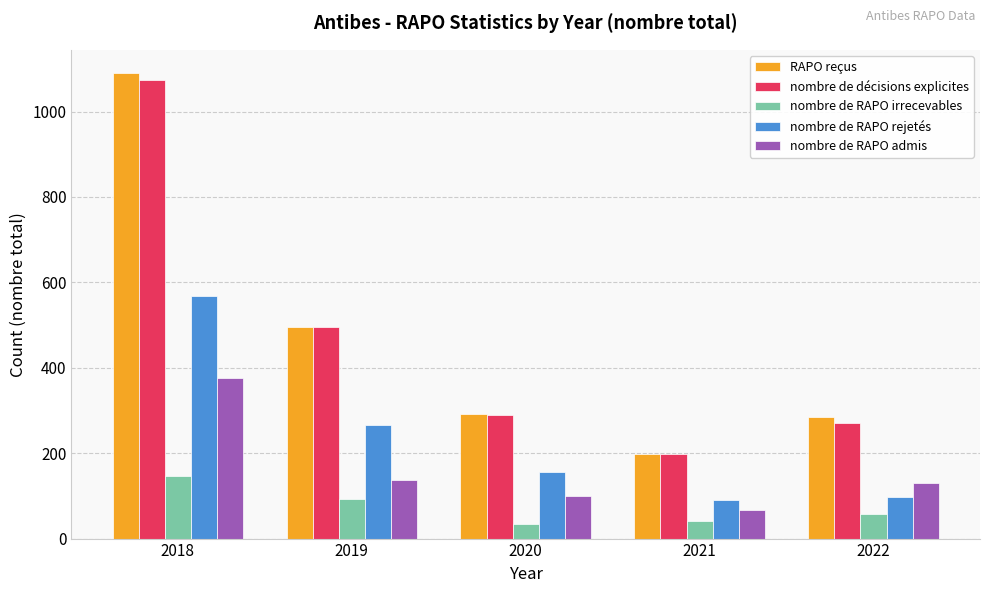

What is the highest value of the nombre de RAPO irrecevables series?

146